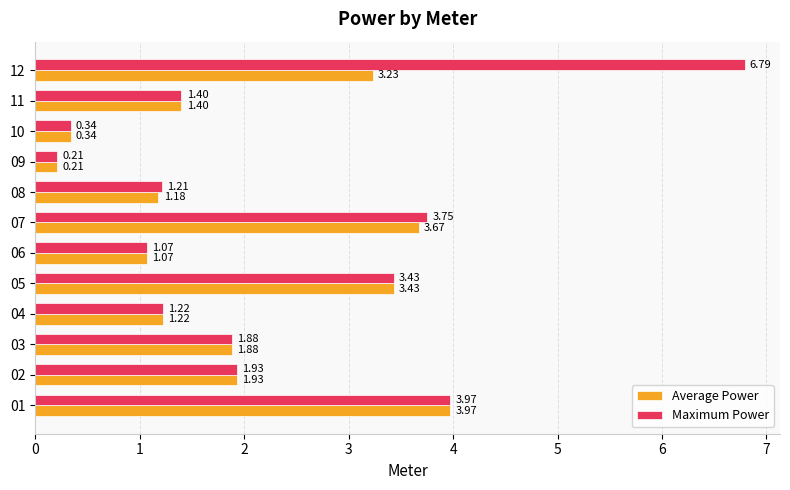

What is the difference between the maximum and second lowest values in the Average Power series?

3.6